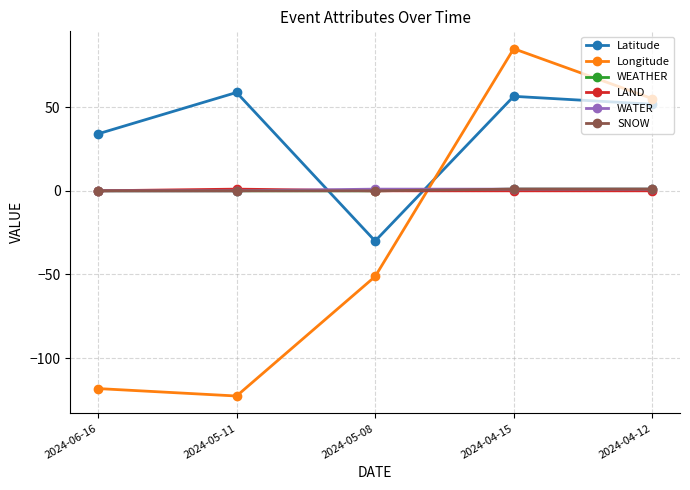

Is it true that SNOW equals 1.0 at 2024-04-12?

True